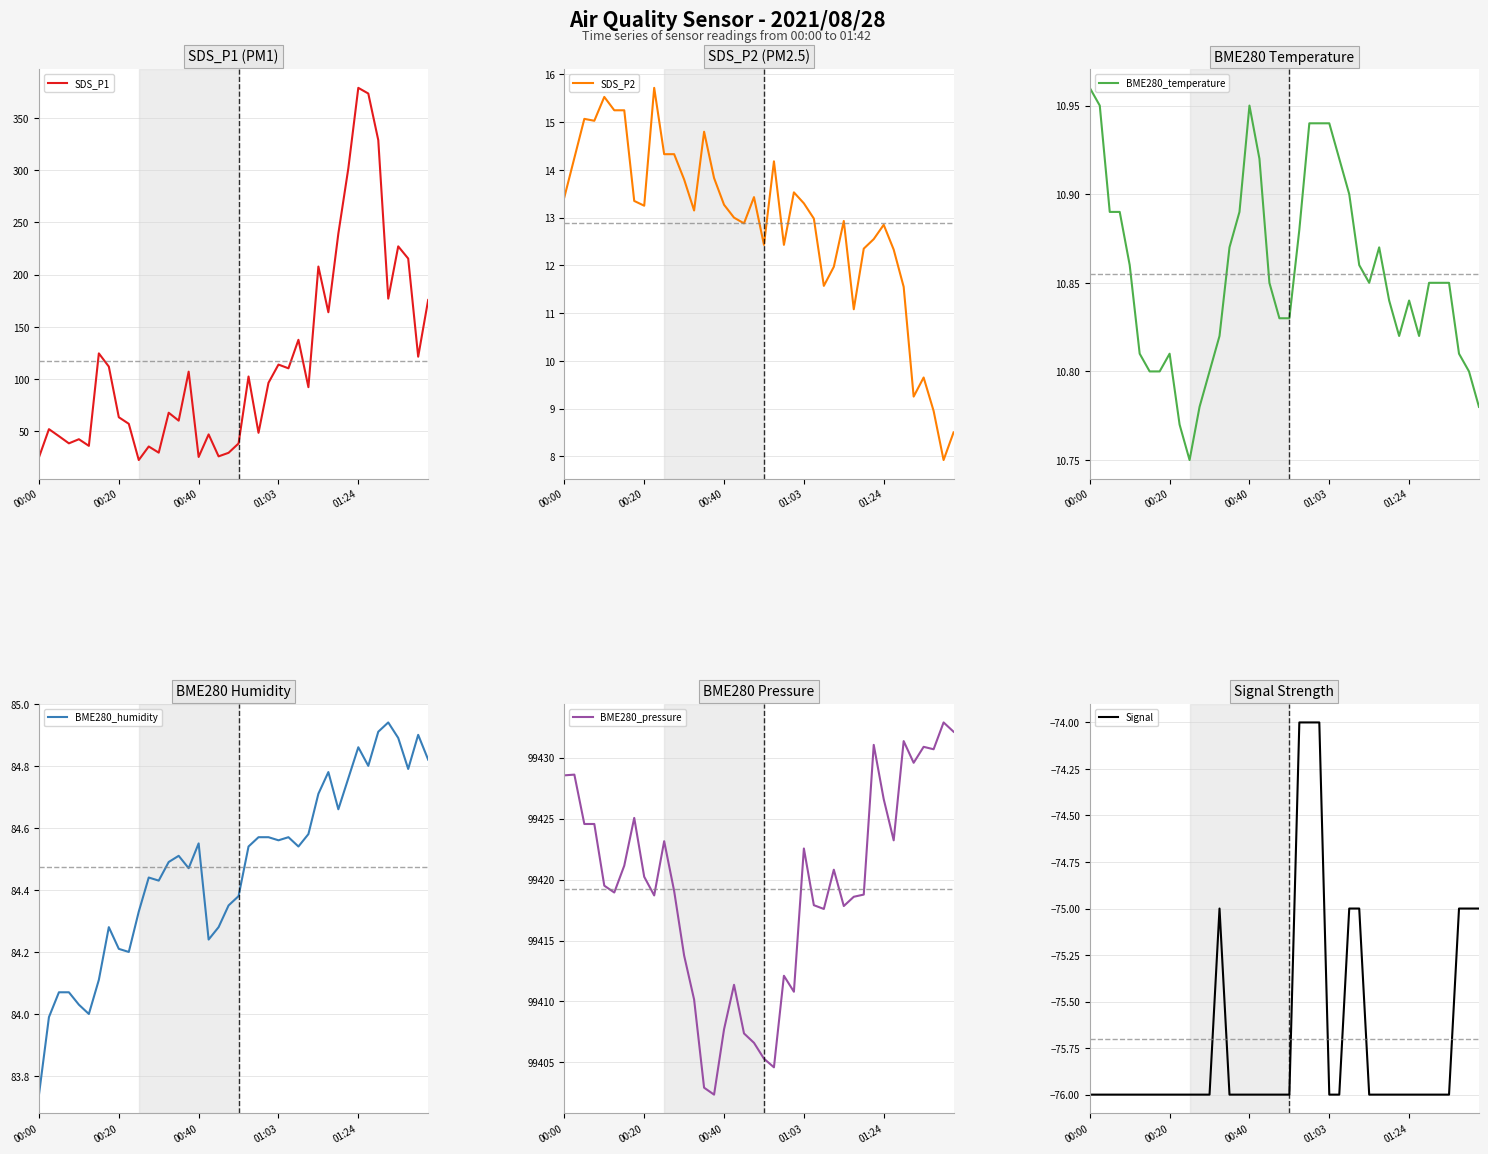

How many BME280_temperature values are between 10 and 11?

40